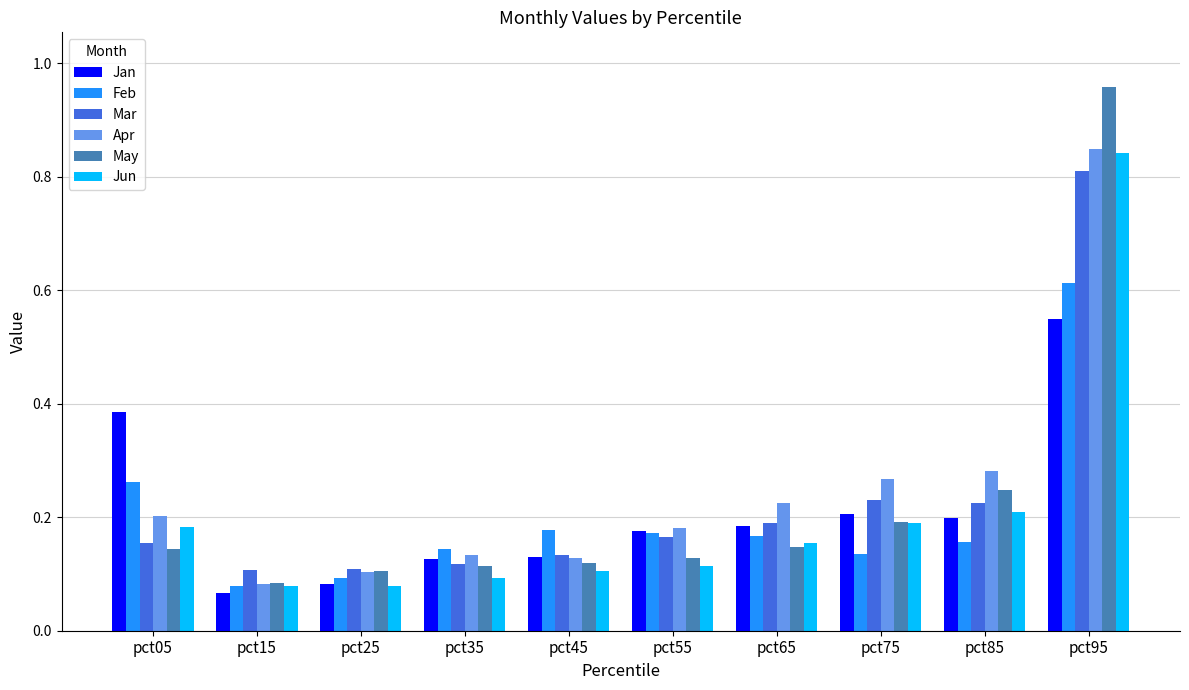

What is the difference between the maximum and minimum values in the Mar series?

0.7